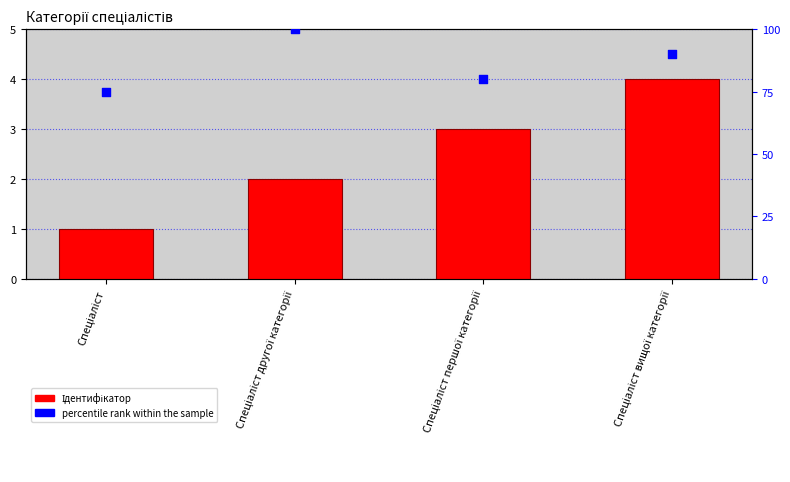

What are all the series names shown in the legend?

Ідентифікатор, percentile rank within the sample